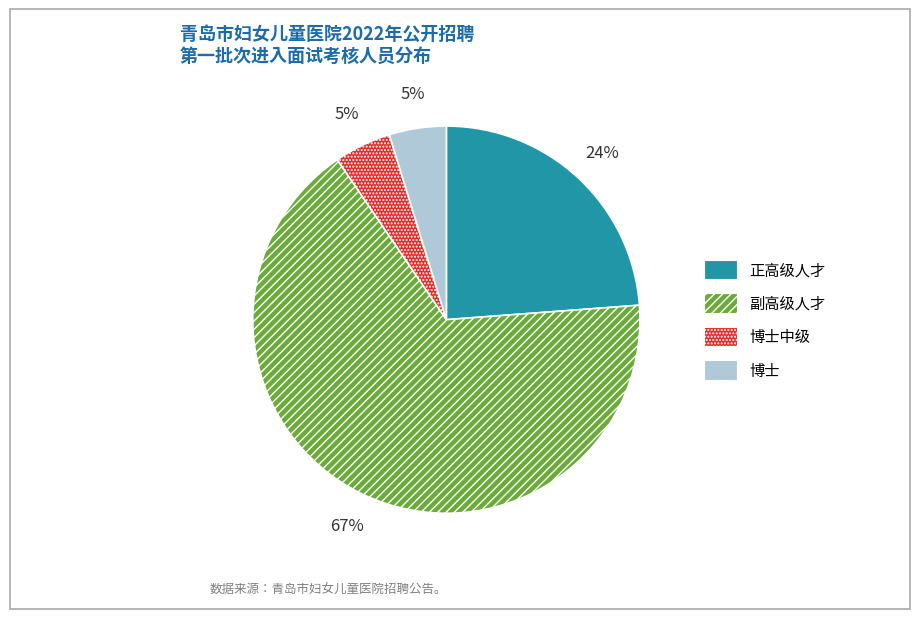

Combined, do 副高级人才 and 博士 account for over 50%?

Yes